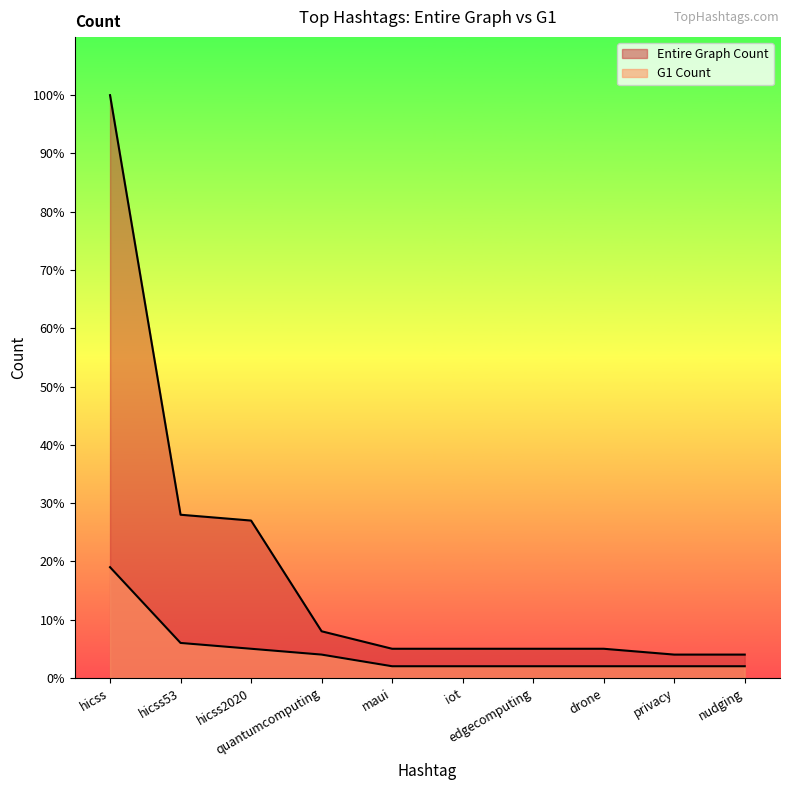

What is the maximum value shown in the chart?

100